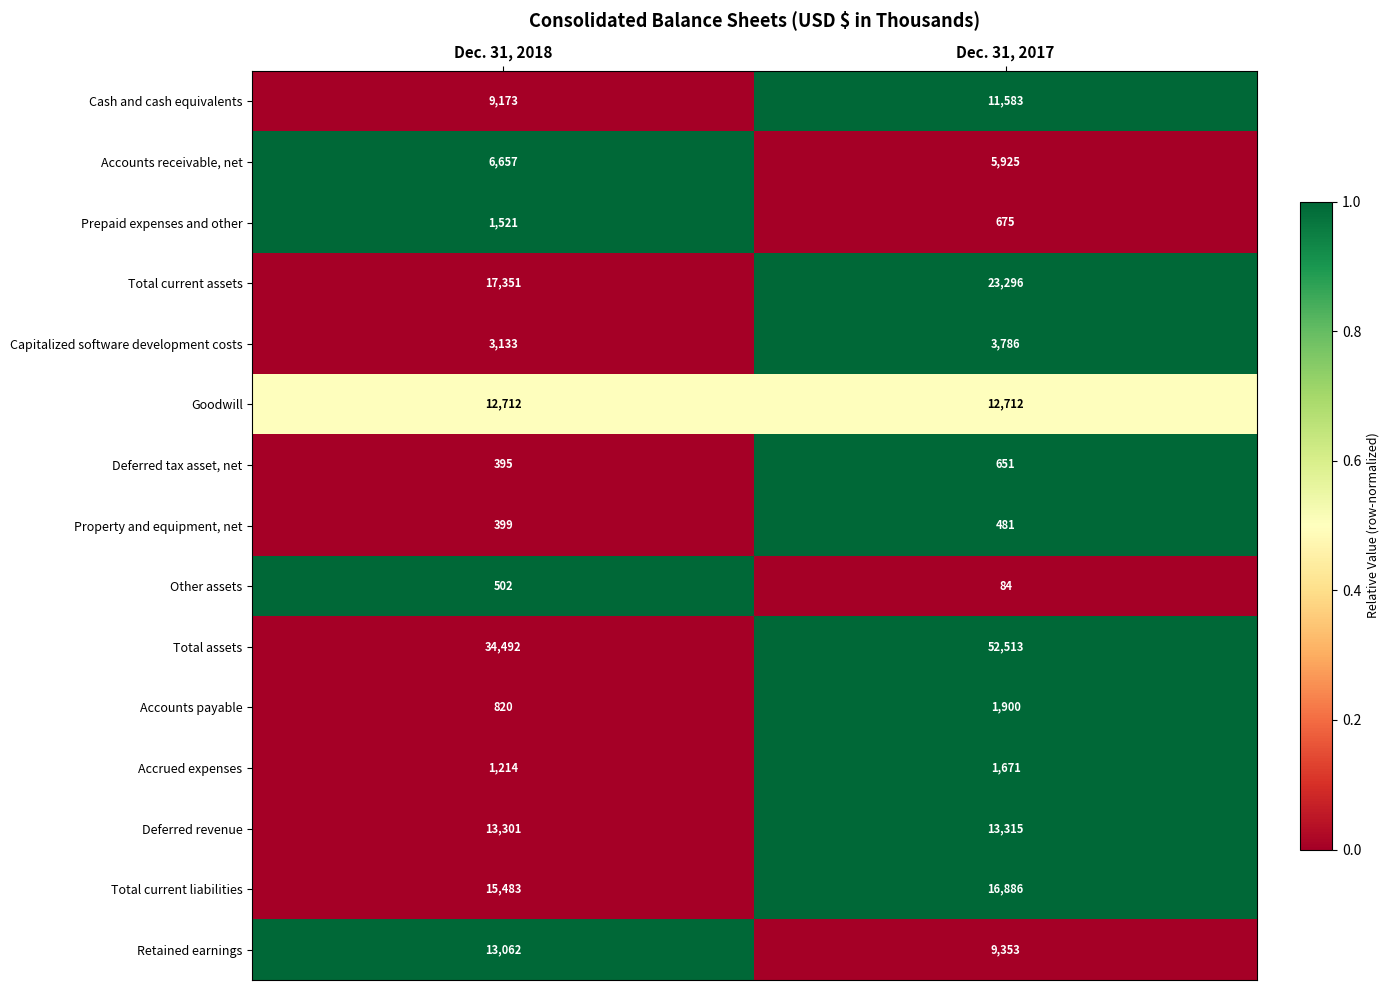

What is the total value across all series at Dec. 31, 2018?

130215